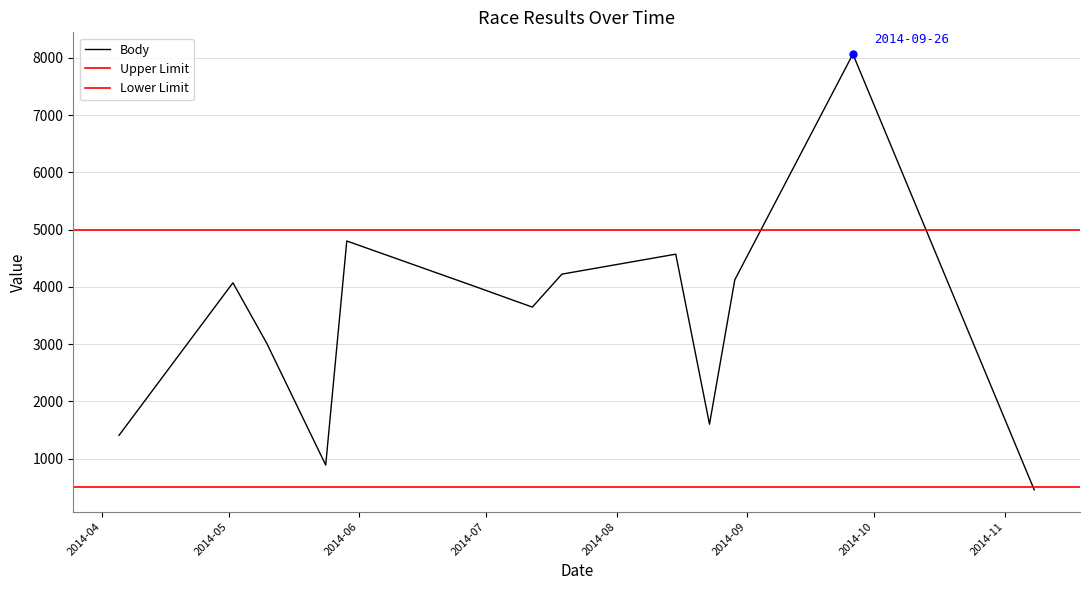

True or false: Koef. has more than 0 interior local peaks.

True